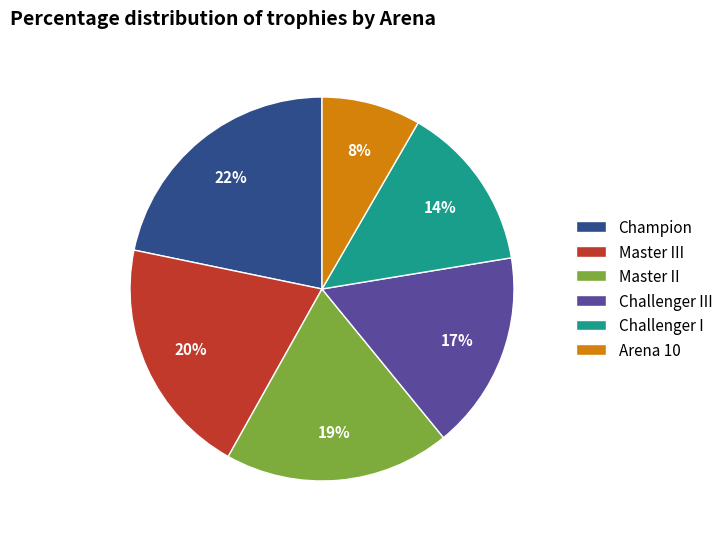

To the nearest percent, what portion does Master III represent?

20%